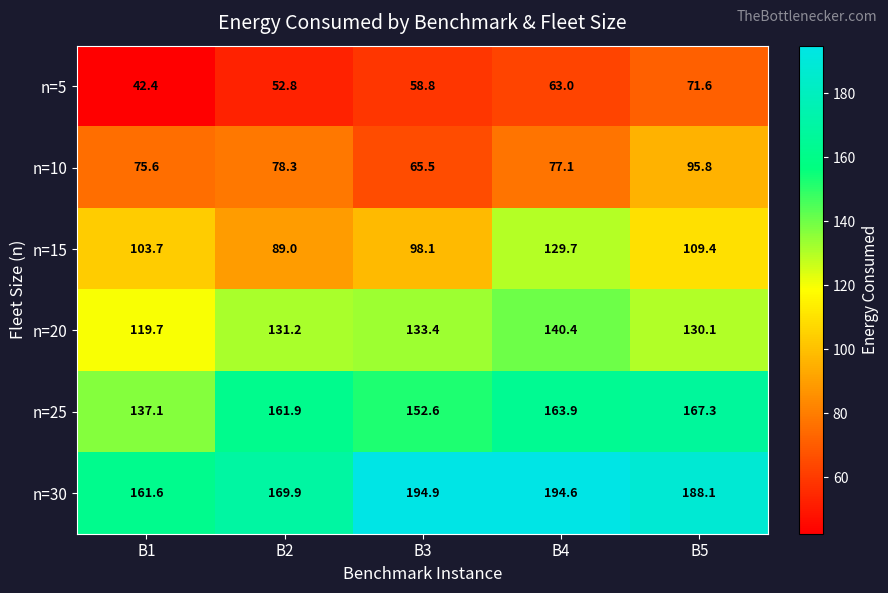

At B3, list the series in order from largest to smallest.

n=30, n=25, n=20, n=15, n=10, n=5